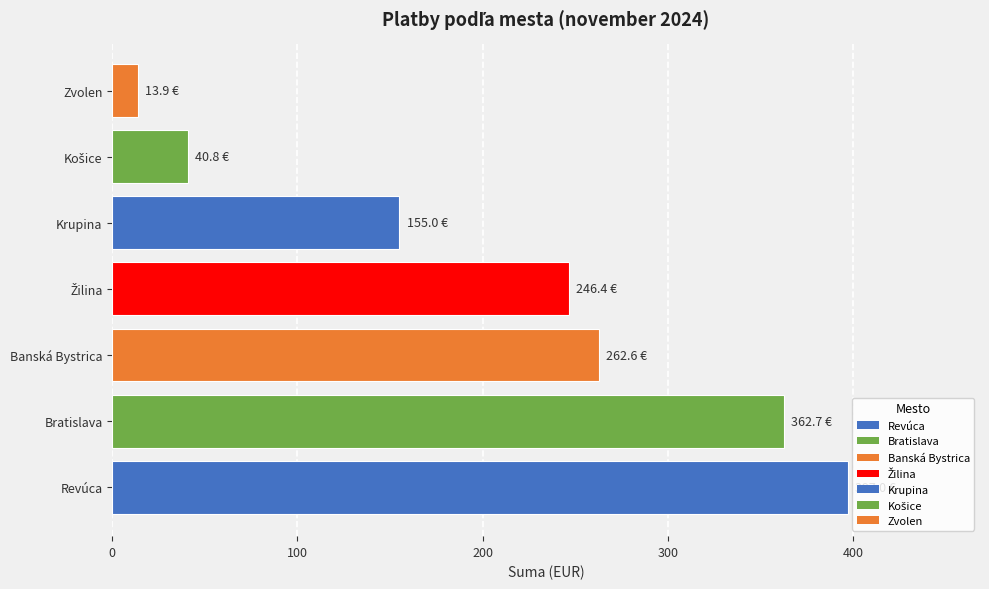

True or false: the data shows 409.3 at Banská Bystrica.

False